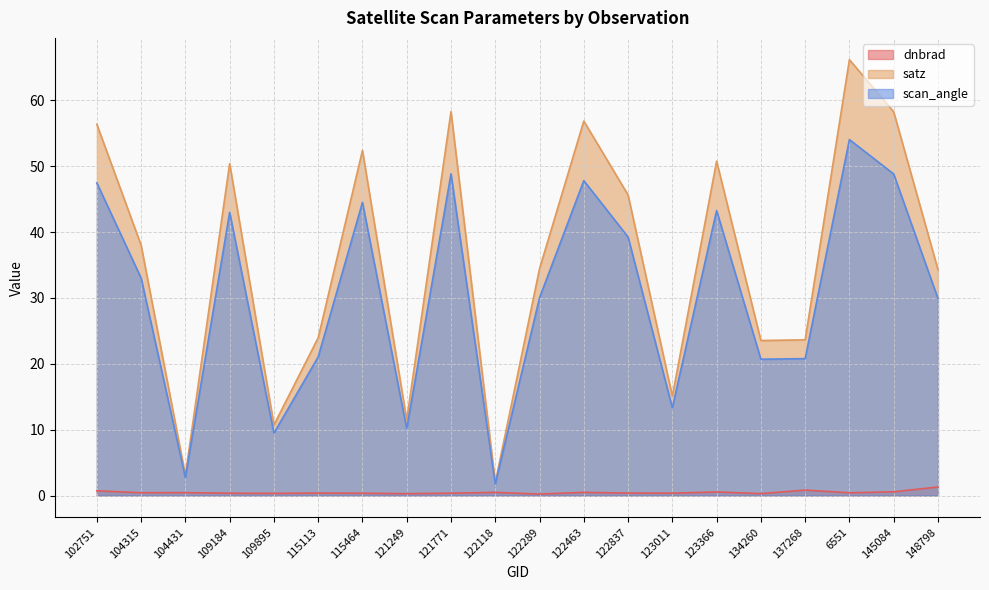

At which label does scan_angle first exceed 33?

102751